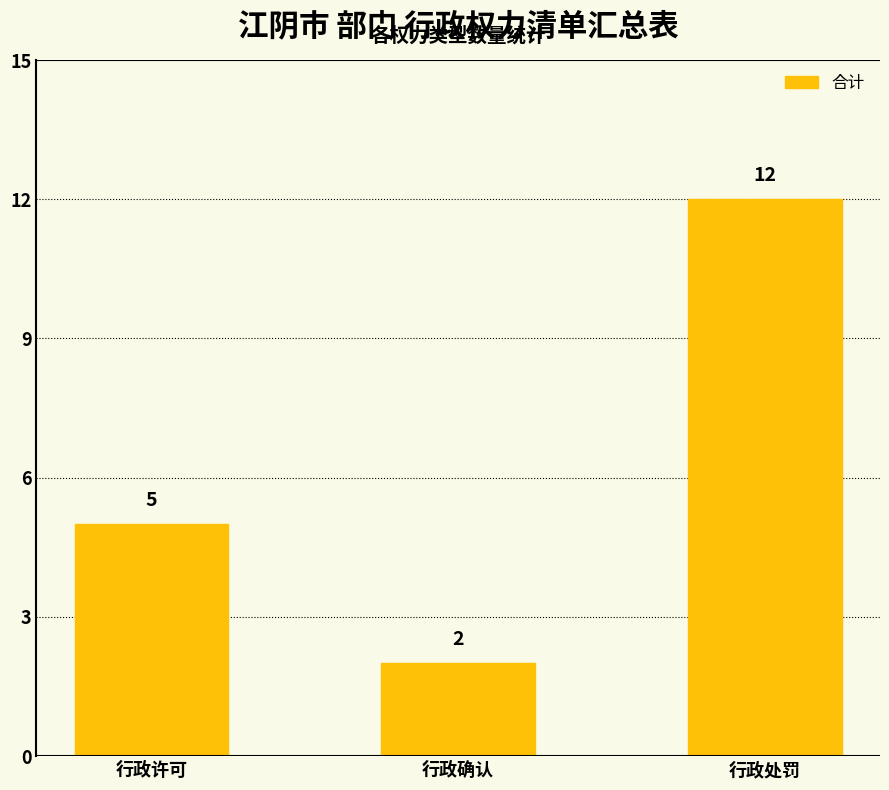

Rank the categories by value from lowest to highest.

行政确认, 行政许可, 行政处罚